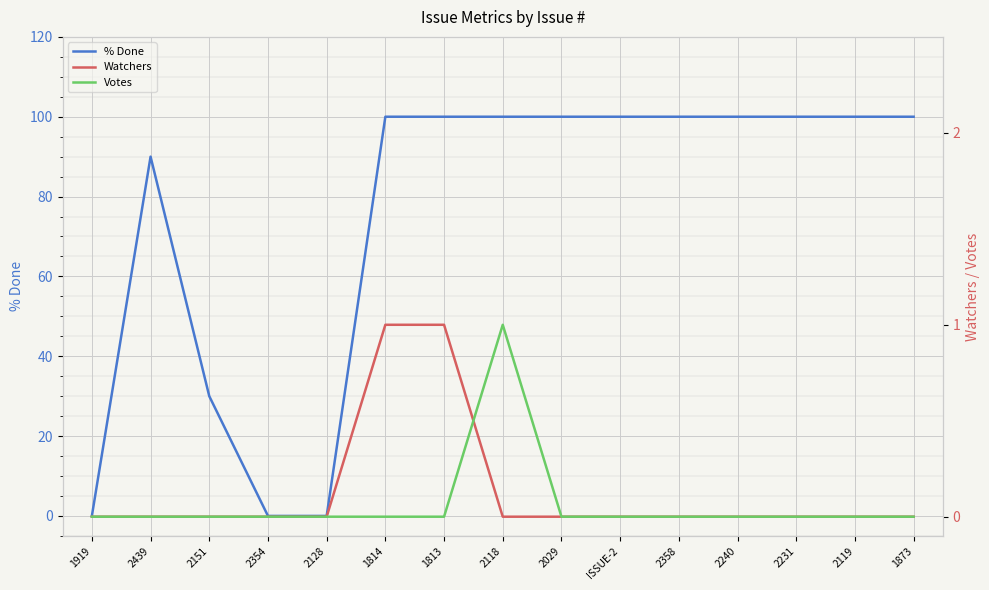

What is the total value across all series at 1813?

101